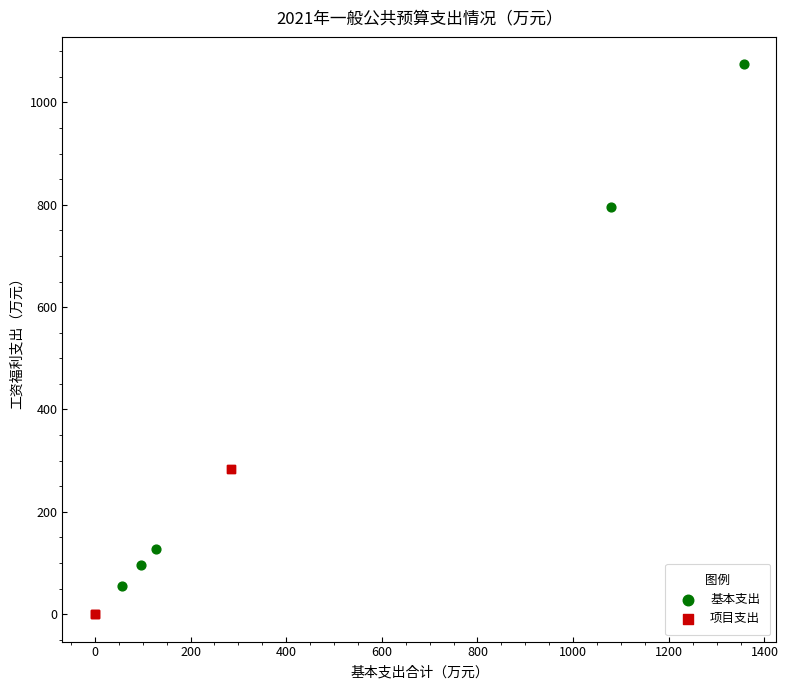

Which series contains the lowest Y value?

项目支出